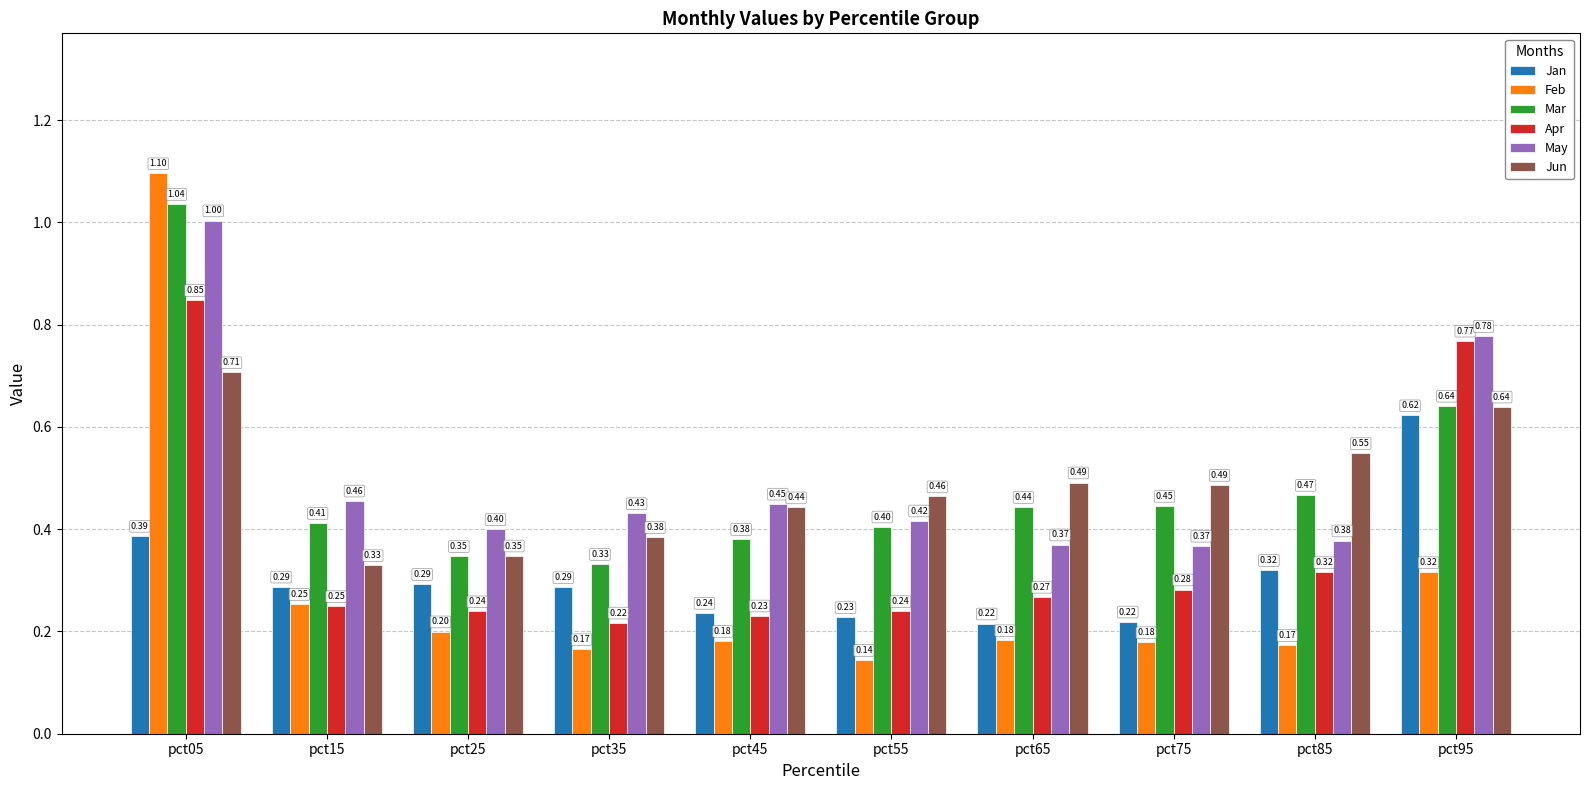

How many groups of bars are there?

10